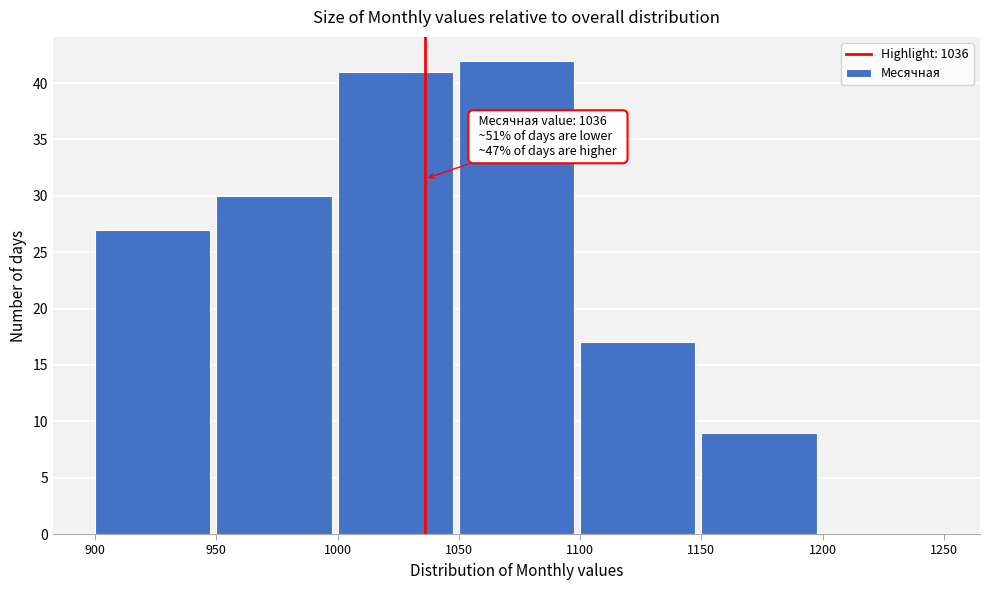

Over which range of the x-axis is the bar tallest?

1050 to 1100